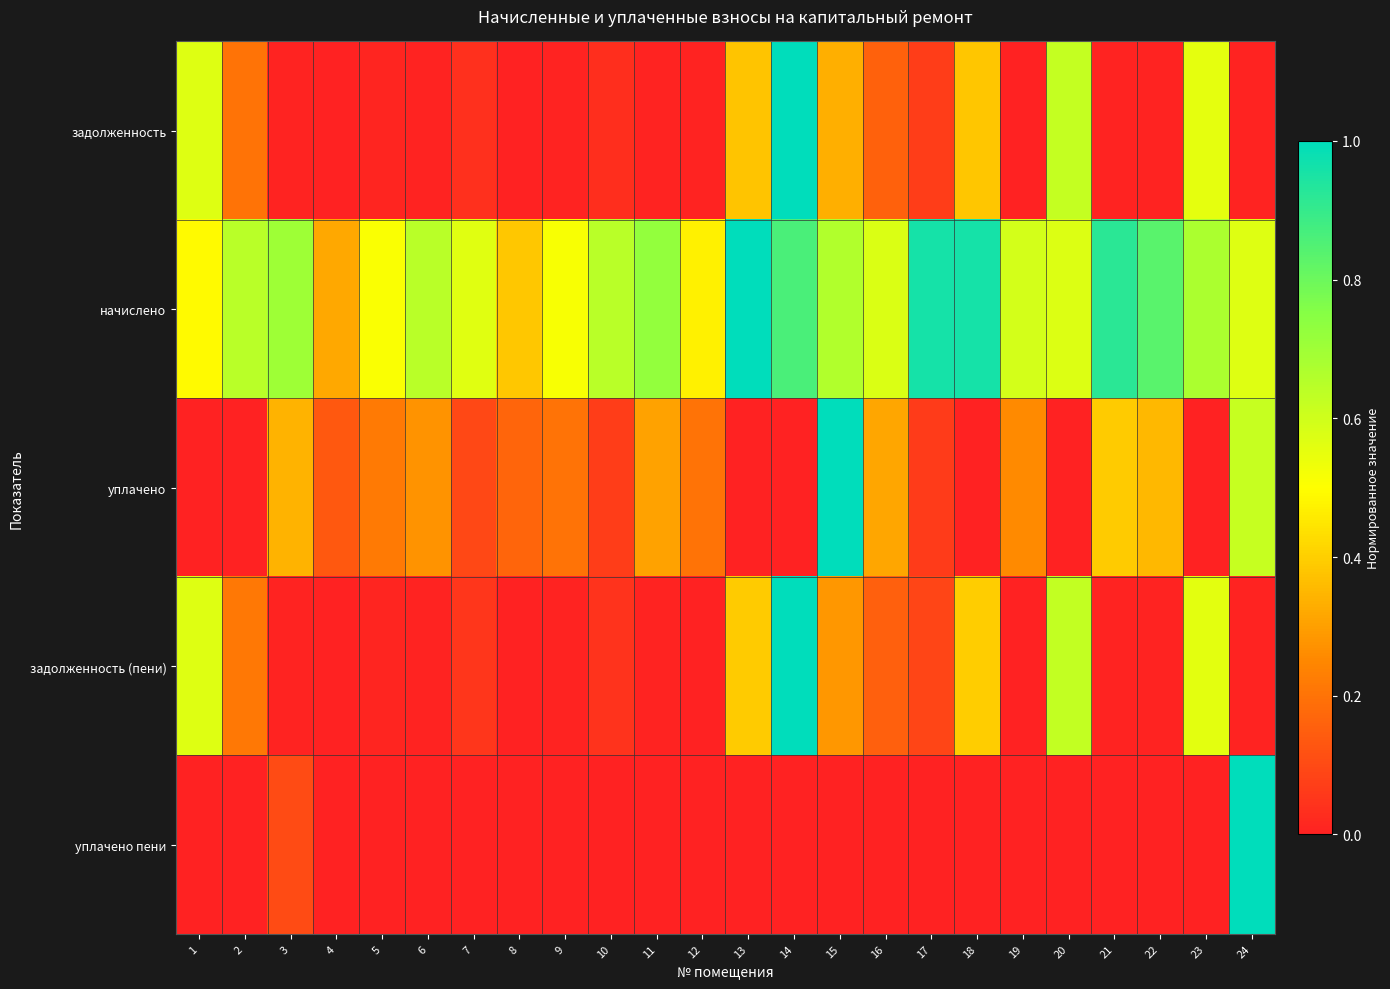

Reading right to left, extract all data points from this chart.

задолженность: 24=0.0	23=0.6	22=0.0	21=0.0	20=0.6	19=0.0	18=0.4	17=0.1	16=0.2	15=0.3	14=1.0	13=0.4	12=0.0	11=0.0	10=0.0	9=0.0	8=0.0	7=0.0	6=0.0	5=0.0	4=0.0	3=0.0	2=0.2	1=0.6
начислено: 24=0.6	23=0.7	22=0.8	21=0.9	20=0.6	19=0.6	18=1.0	17=1.0	16=0.6	15=0.7	14=0.9	13=1.0	12=0.5	11=0.7	10=0.6	9=0.5	8=0.4	7=0.6	6=0.6	5=0.5	4=0.3	3=0.7	2=0.6	1=0.5
уплачено: 24=0.6	23=0.0	22=0.4	21=0.4	20=0.0	19=0.3	18=0.0	17=0.1	16=0.3	15=1.0	14=0.0	13=0.0	12=0.2	11=0.3	10=0.1	9=0.2	8=0.2	7=0.1	6=0.3	5=0.2	4=0.1	3=0.3	2=0.0	1=0.0
задолженность (пени): 24=0.0	23=0.6	22=0.0	21=0.0	20=0.6	19=0.0	18=0.4	17=0.1	16=0.2	15=0.3	14=1.0	13=0.4	12=0.0	11=0.0	10=0.0	9=0.0	8=0.0	7=0.1	6=0.0	5=0.0	4=0.0	3=0.0	2=0.2	1=0.6
уплачено пени: 24=1.0	23=0.0	22=0.0	21=0.0	20=0.0	19=0.0	18=0.0	17=0.0	16=0.0	15=0.0	14=0.0	13=0.0	12=0.0	11=0.0	10=0.0	9=0.0	8=0.0	7=0.0	6=0.0	5=0.0	4=0.0	3=0.1	2=0.0	1=0.0